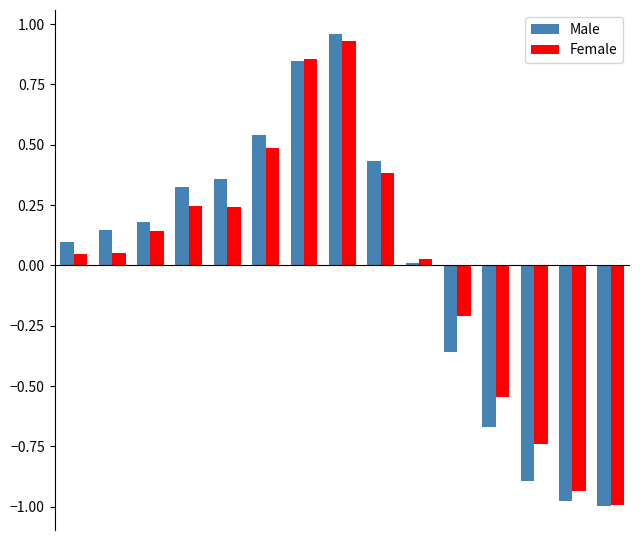

What are all the series names shown in the legend?

Male, Female